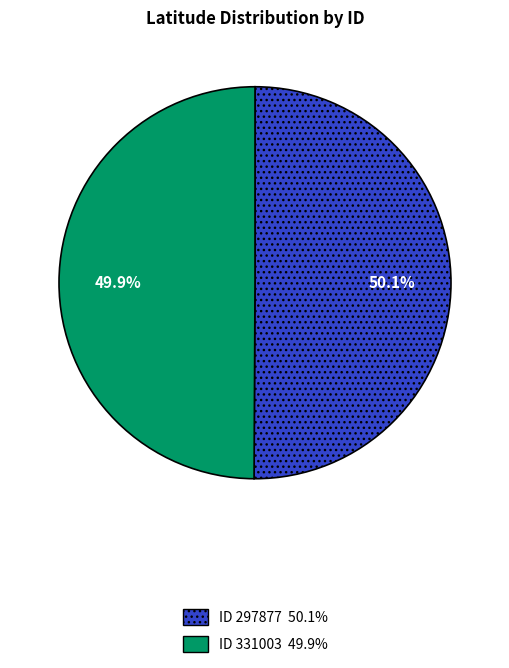

Which category accounts for the majority?

297877